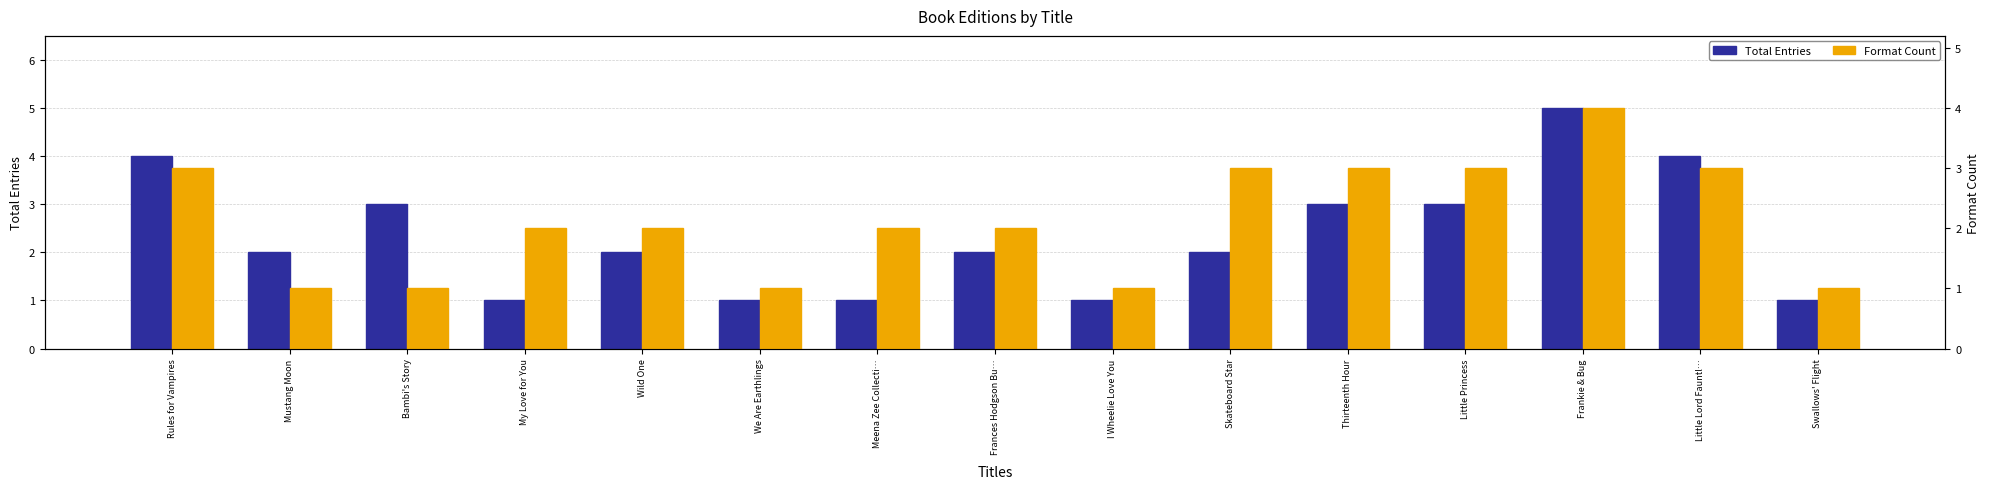

What is the difference between the maximum and second lowest values in the Format Count series?

3